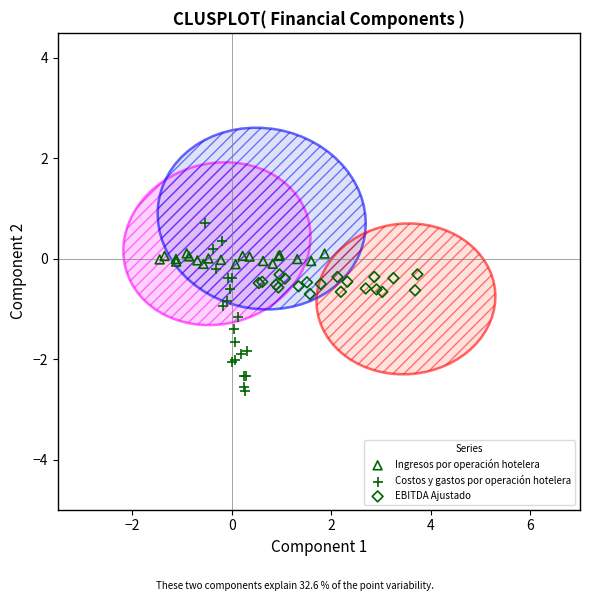

Which series contains the highest Y value?

Costos y gastos por operación hotelera